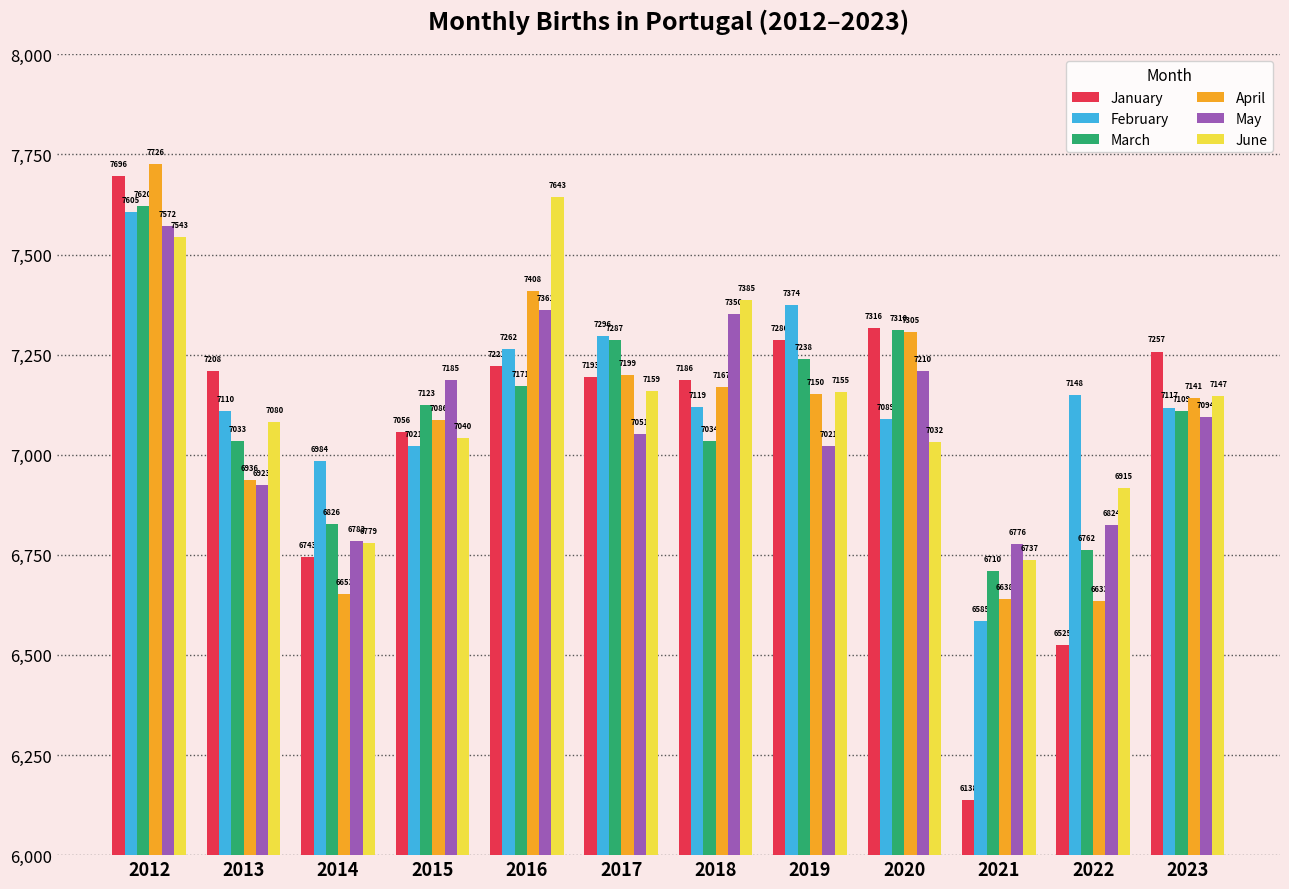

At which category is the sum across all series the highest?

2012